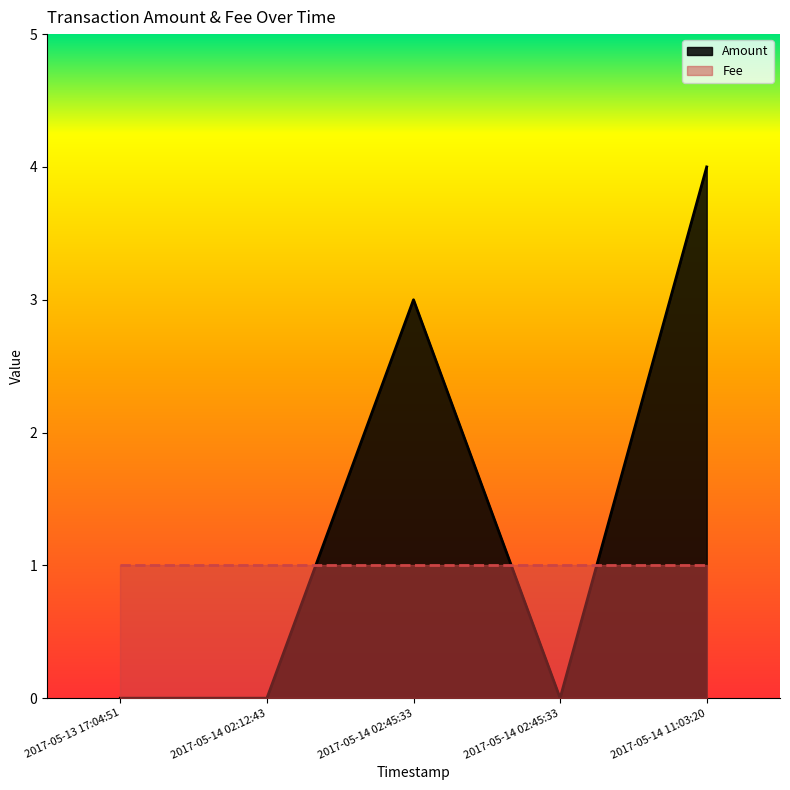

Reading left to right, list all the values displayed in this chart.

2017-05-13 17:04:51=0	2017-05-14 02:12:43=0	2017-05-14 02:45:33=3	2017-05-14 02:45:33=0	2017-05-14 11:03:20=4